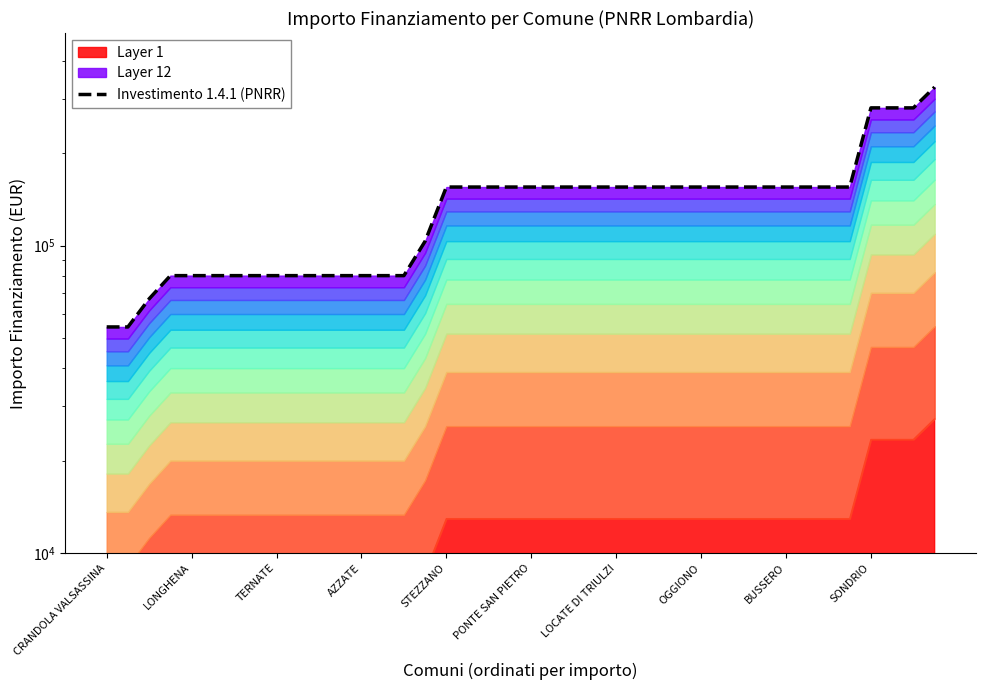

True or false: the data shows 328160 at 39.

True